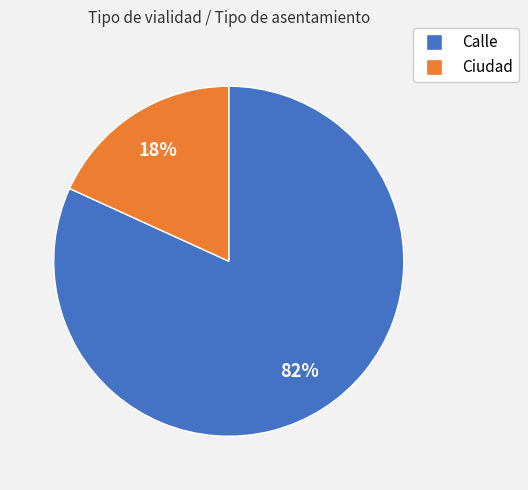

What is the ratio of the value at Ciudad to the value at Calle?

0.2